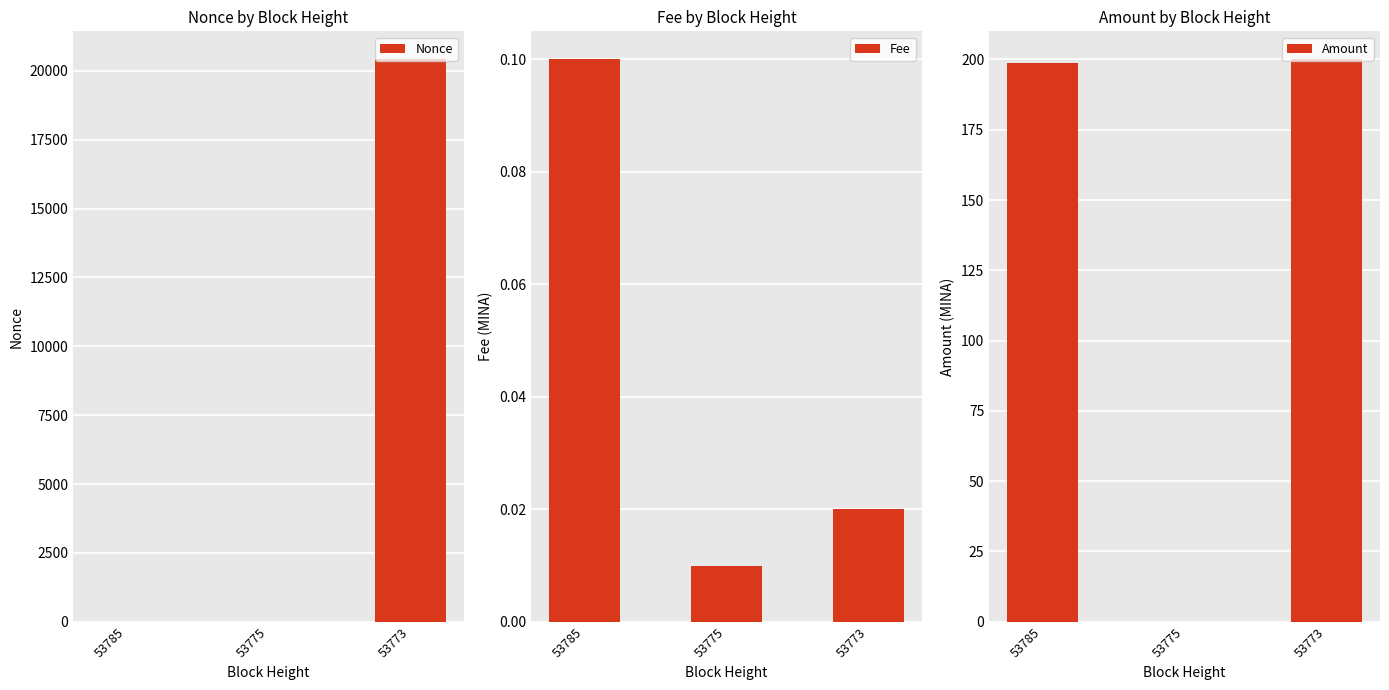

Reading right to left, what are all the values shown in this chart?

Nonce: 53773=20416.0	53775=0.0	53785=1.0
Fee: 53773=0.0	53775=0.0	53785=0.1
Amount: 53773=200.0	53775=0.0	53785=198.9